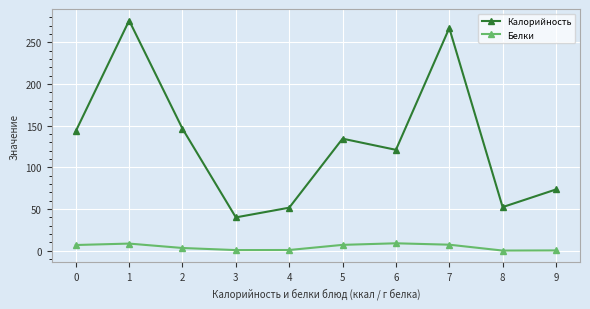

Rank the series by their average value, from lowest to highest.

Белки, Калорийность